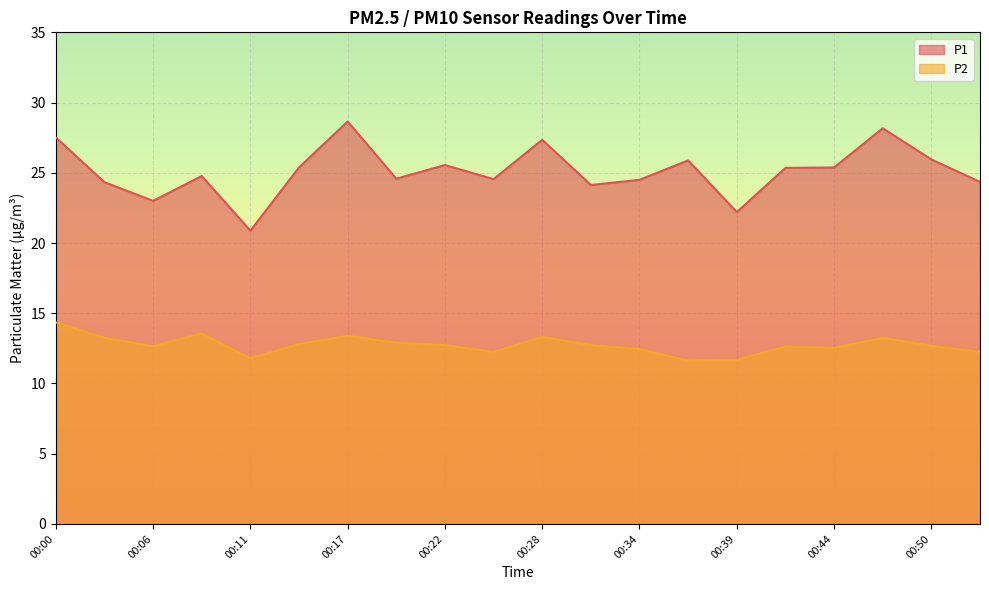

What are all the series names shown in the legend?

P1, P2